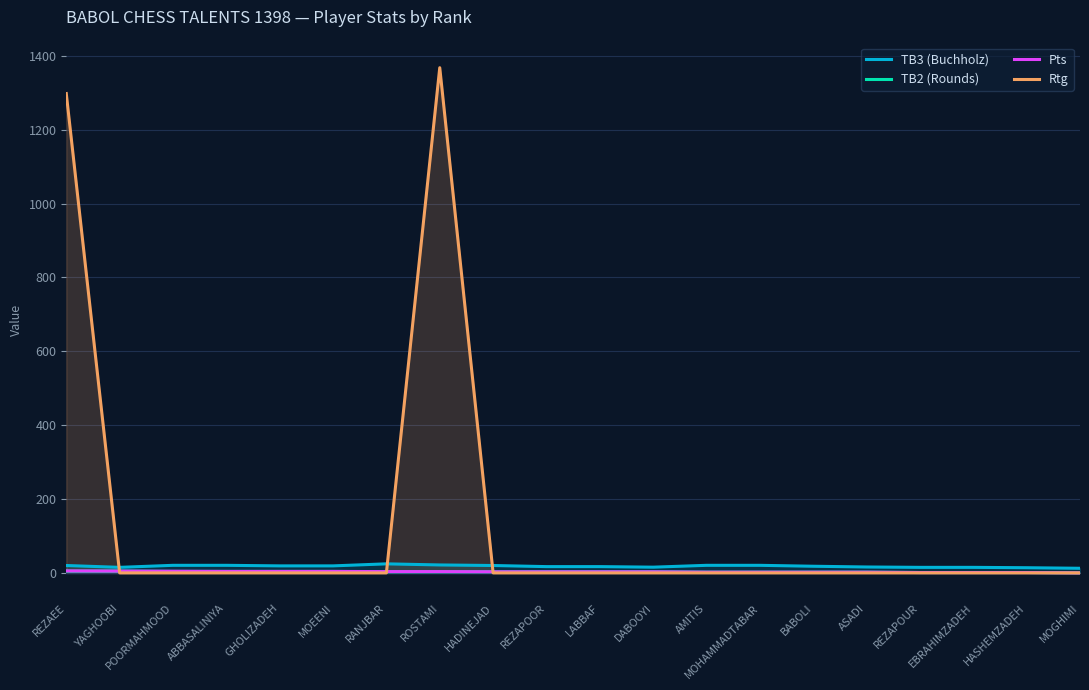

What is the value of the Pts point at the 14th from the left?

2.0